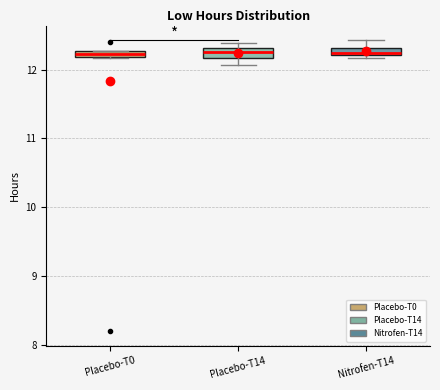

Where is the lower edge of the box for Placebo-T0 on the y-axis? The values are not printed on the chart, so give them approximately, as read against the axis.

12.2